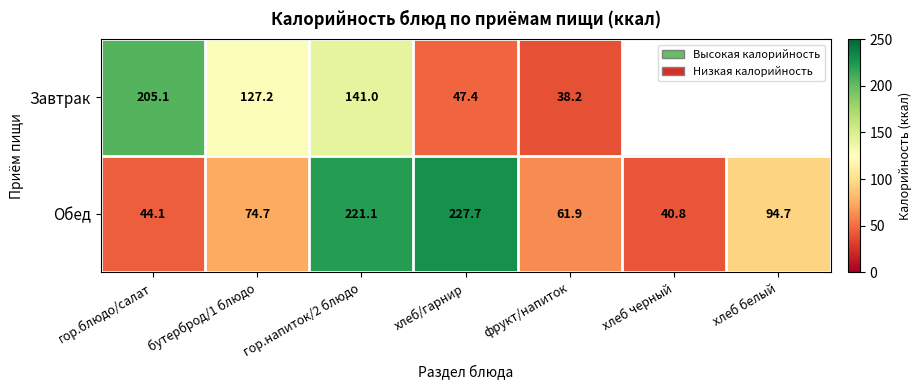

Rank the categories by Обед value from highest to lowest.

хлеб/гарнир, гор.напиток/2 блюдо, хлеб белый, бутерброд/1 блюдо, фрукт/напиток, гор.блюдо/салат, хлеб черный